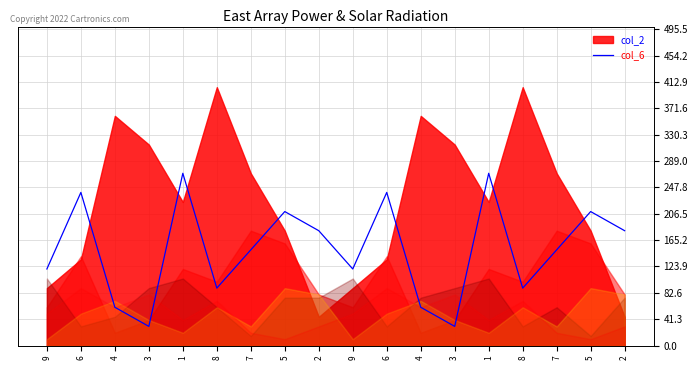

Does the chart display data point markers on the line(s)?

No